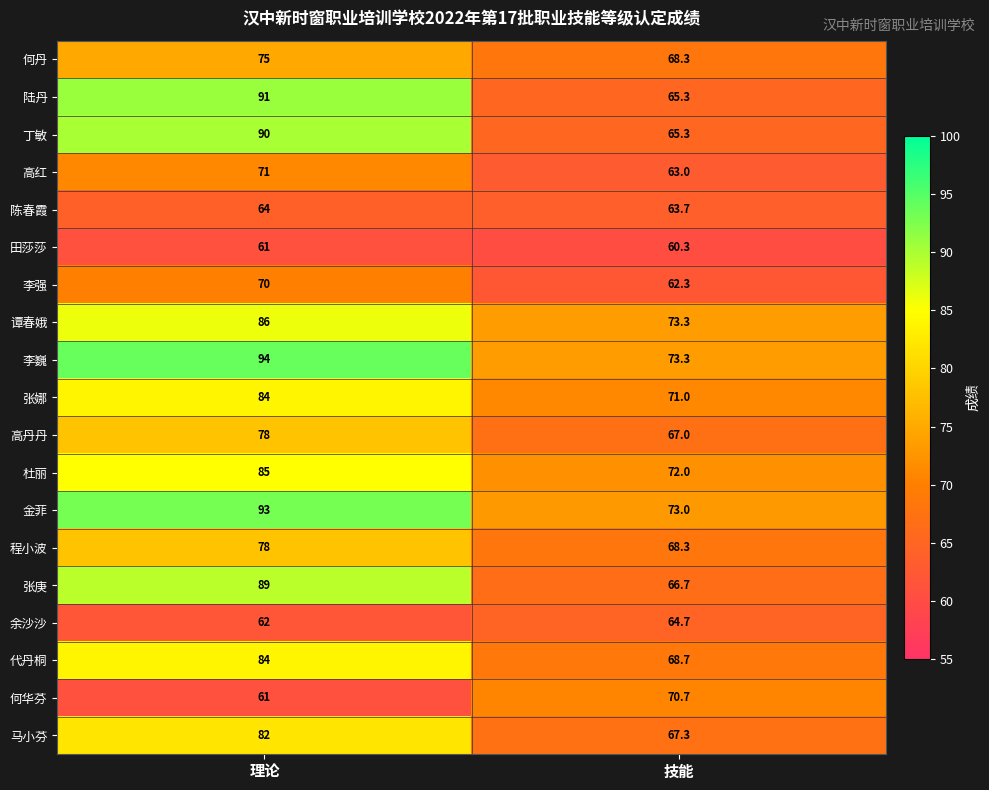

True or false: 何丹 has a value of 120.8 at 技能.

False